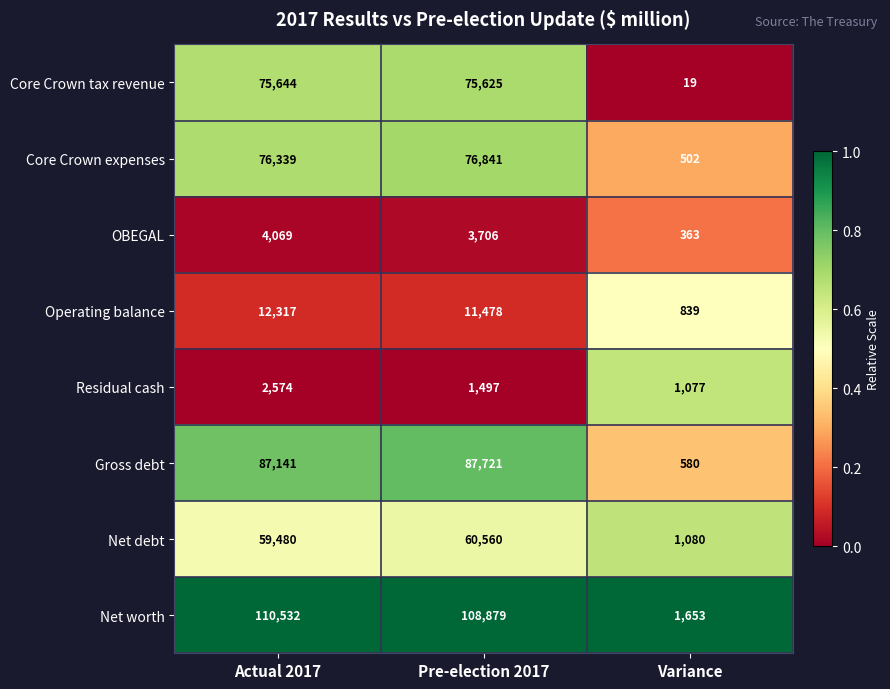

What is the total value across all series at Pre-election 2017?

426307